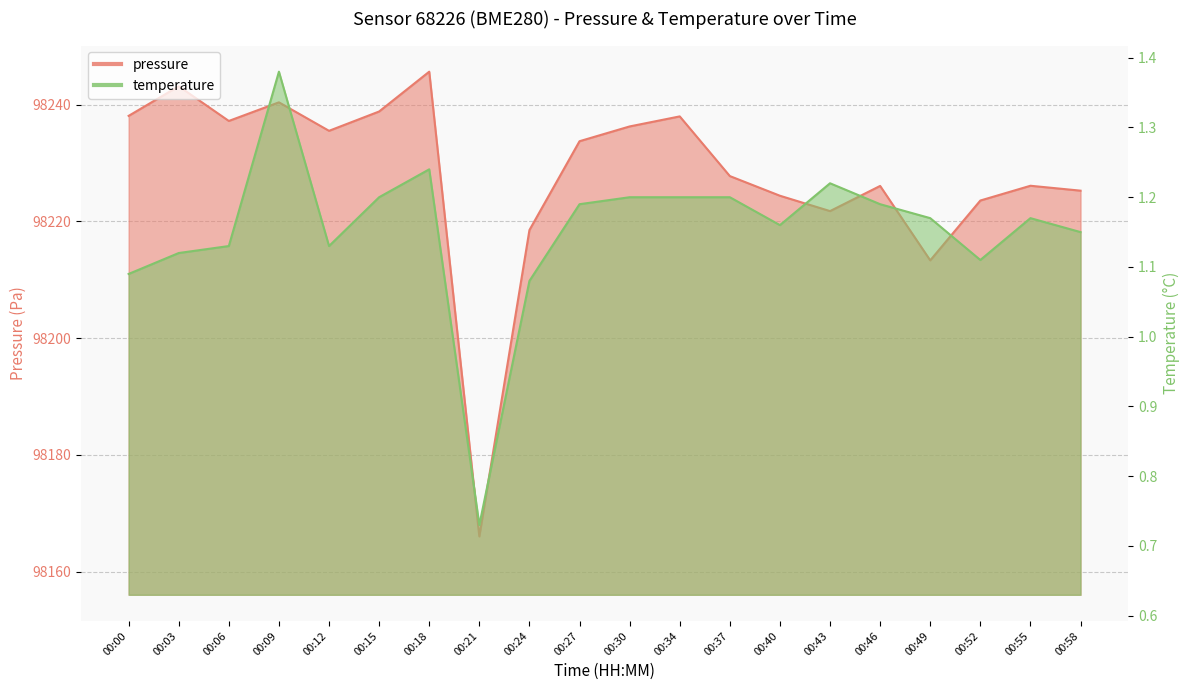

At which category does temperature reach its first local peak?

00:09